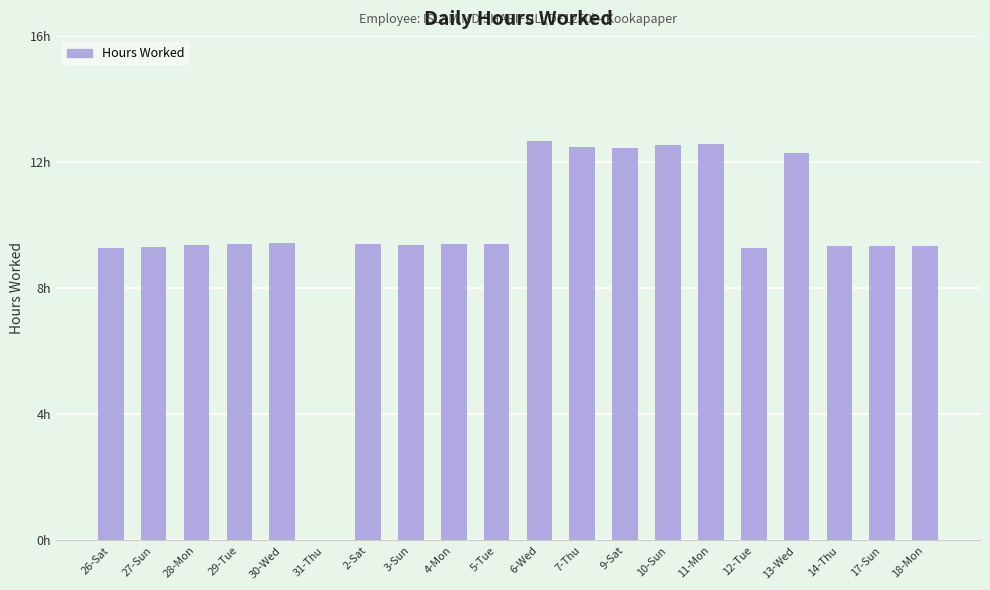

Reading left to right, list all the values displayed in this chart.

26-Sat=9.3	27-Sun=9.3	28-Mon=9.4	29-Tue=9.4	30-Wed=9.4	31-Thu=0.0	2-Sat=9.4	3-Sun=9.4	4-Mon=9.4	5-Tue=9.4	6-Wed=12.7	7-Thu=12.5	9-Sat=12.4	10-Sun=12.5	11-Mon=12.6	12-Tue=9.3	13-Wed=12.3	14-Thu=9.3	17-Sun=9.3	18-Mon=9.3